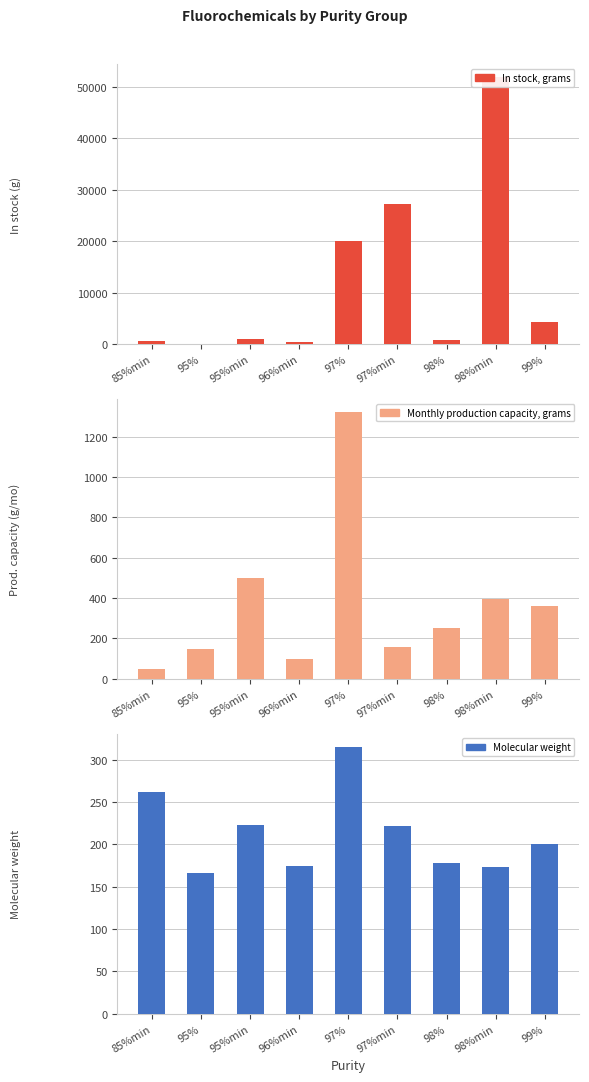

What is the value of the In stock, grams bar at the 5th from the left?

20110.0